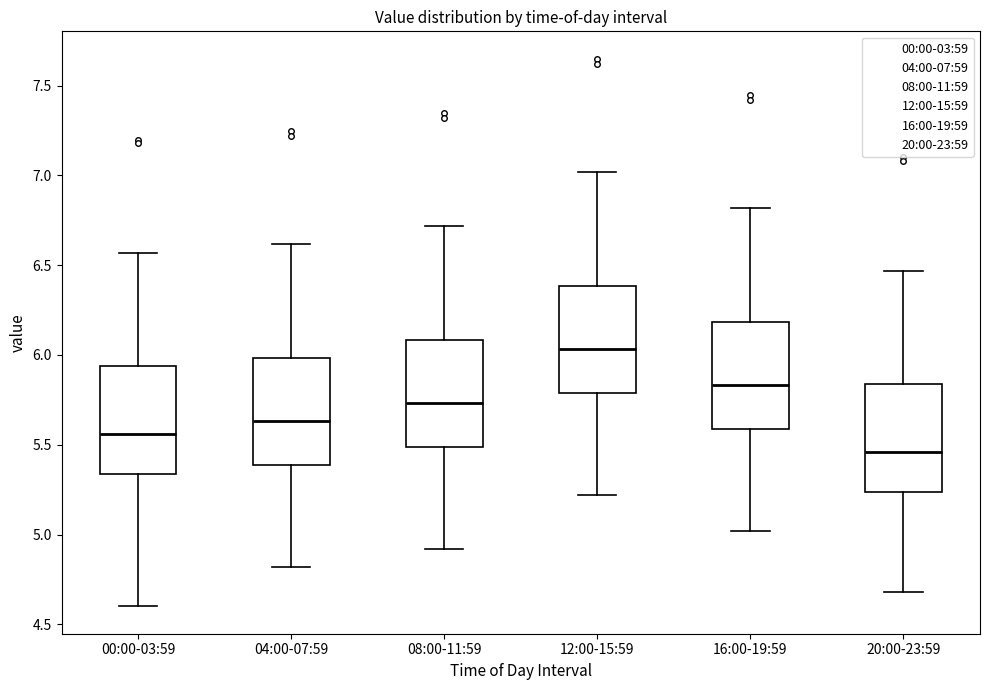

Reading left to right, transcribe this box plot: for each box, give where its median line is, the range the box spans, and where its two whiskers end, as read against the y-axis. The values are not printed on the chart, so give them approximately, as read against the axis.

00:00-03:59: median 5.55, box 5.35 to 5.95, whiskers 4.60 to 6.55
04:00-07:59: median 5.65, box 5.40 to 6.00, whiskers 4.80 to 6.60
08:00-11:59: median 5.75, box 5.50 to 6.10, whiskers 4.90 to 6.70
12:00-15:59: median 6.05, box 5.80 to 6.40, whiskers 5.20 to 7.00
16:00-19:59: median 5.85, box 5.60 to 6.20, whiskers 5.00 to 6.80
20:00-23:59: median 5.45, box 5.25 to 5.85, whiskers 4.70 to 6.45